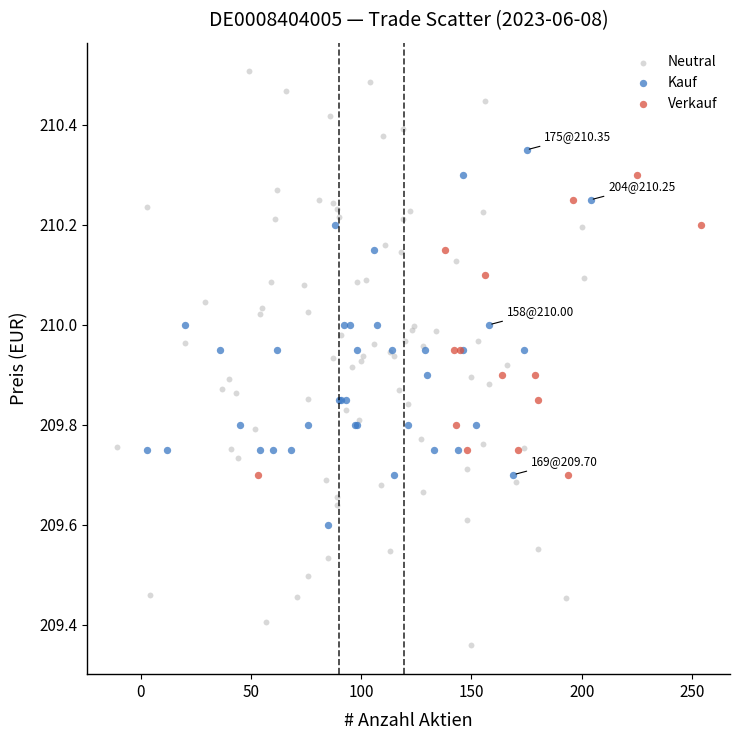

Which series contains the lowest Y value?

Neutral